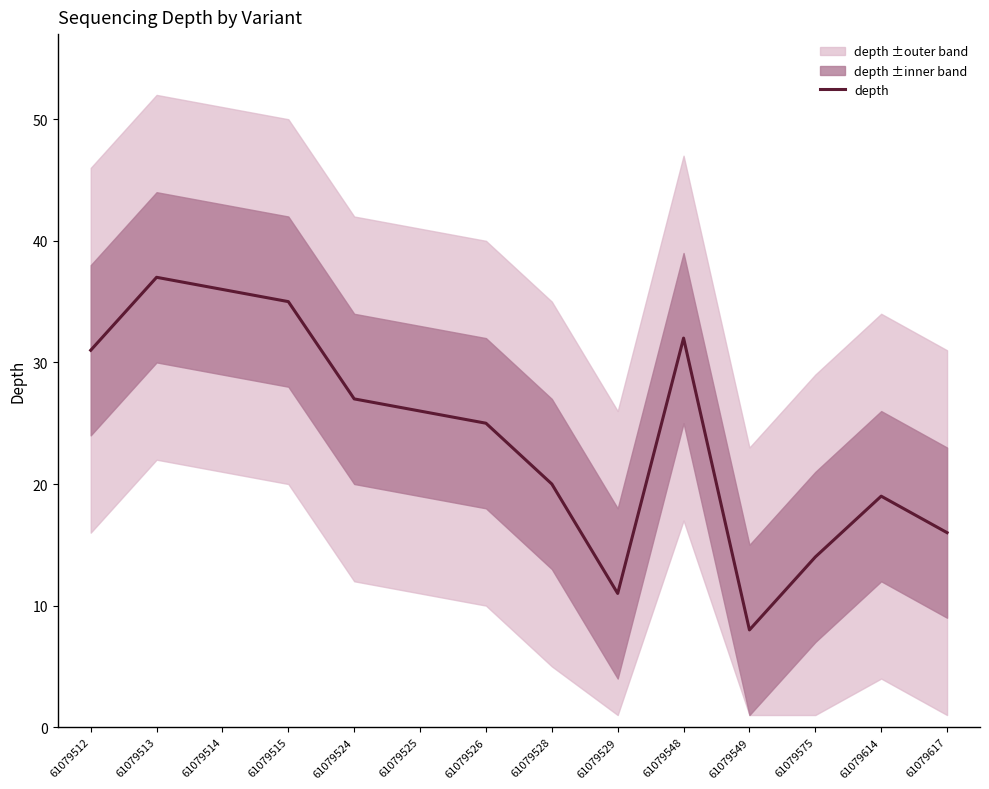

What is the difference between the maximum and minimum values?

29